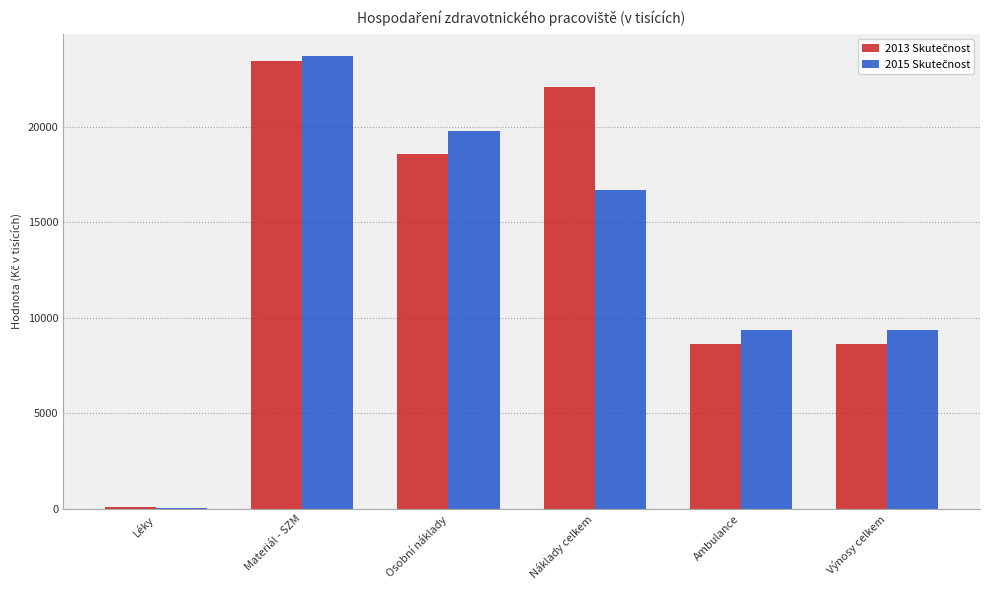

What is the maximum value shown in the chart?

23677.2